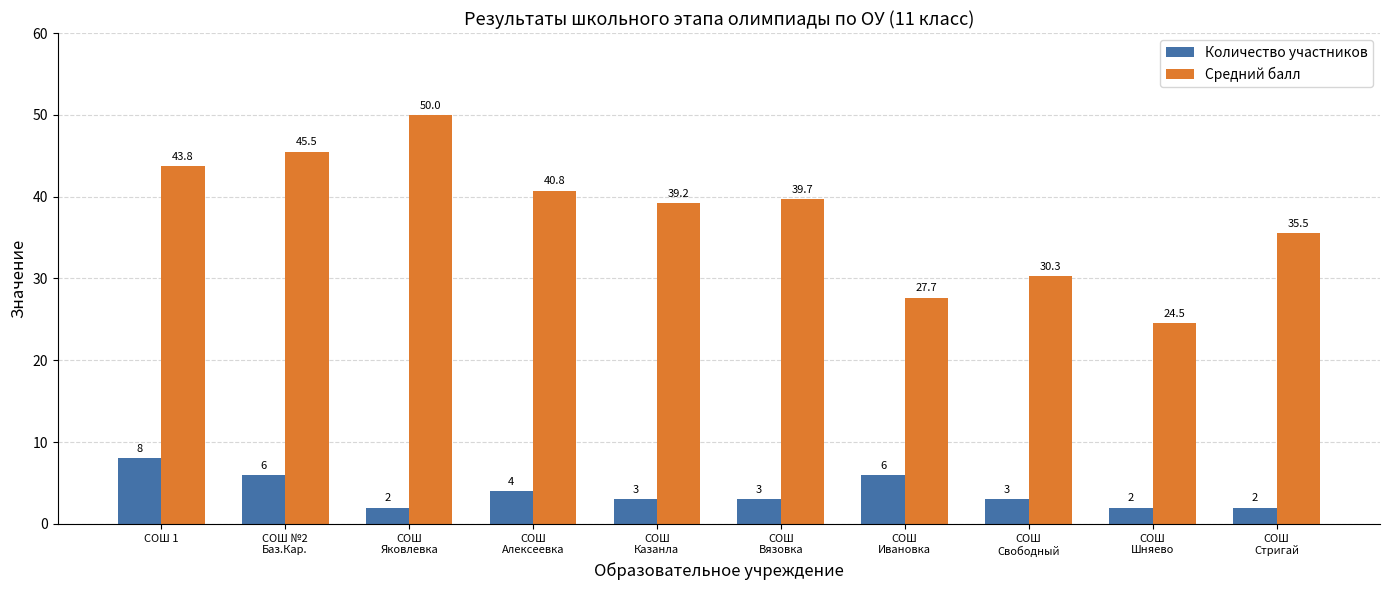

How many data points does each series have?

10